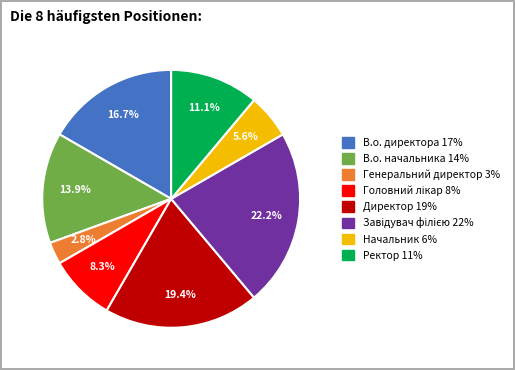

Count the number of slices in the pie.

8